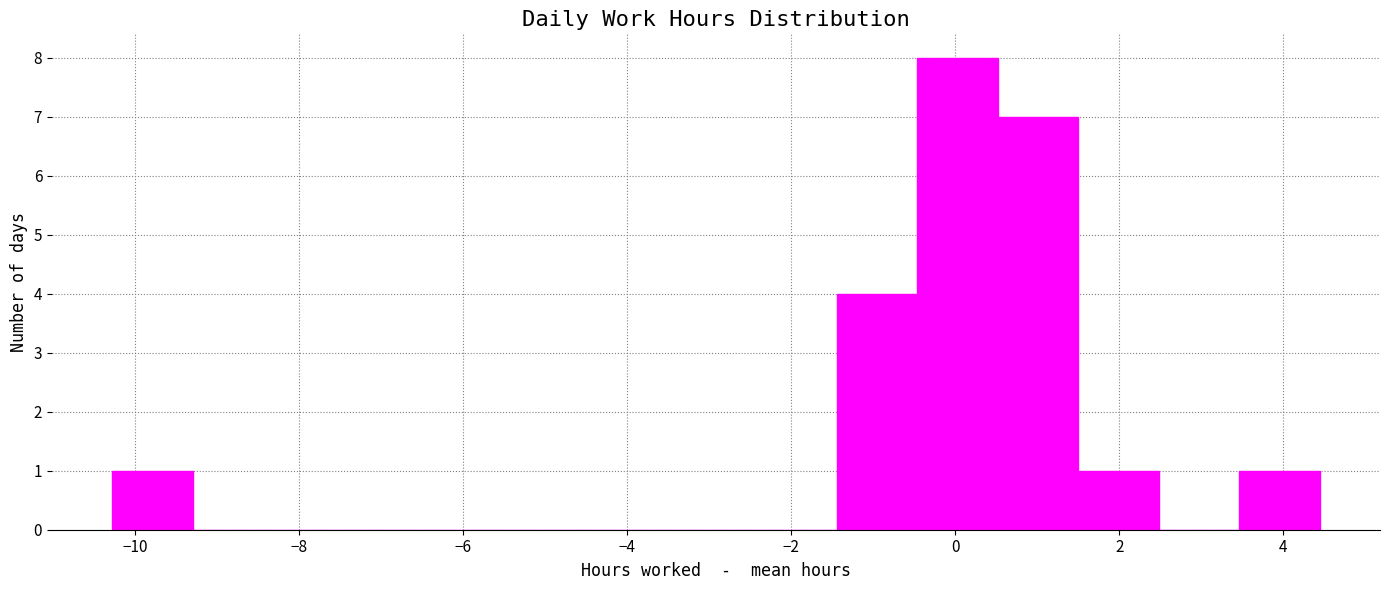

What is the height of the bar covering -1.4 to -0.4 on the x-axis? Neither the bar edges nor the heights are printed on the chart, so give them approximately, as read against the axes.

4